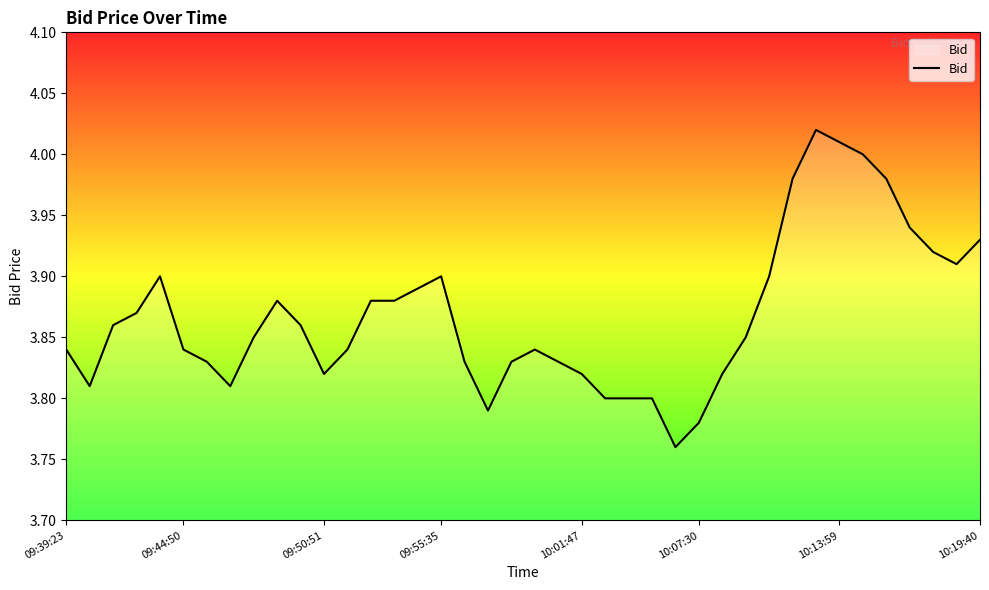

What is the difference between the maximum and minimum values?

0.3